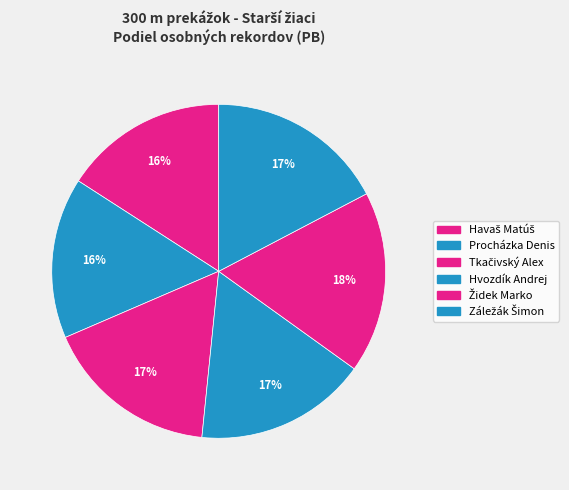

What is the total percentage of Hvozdík Andrej and Procházka Denis?

32.3%